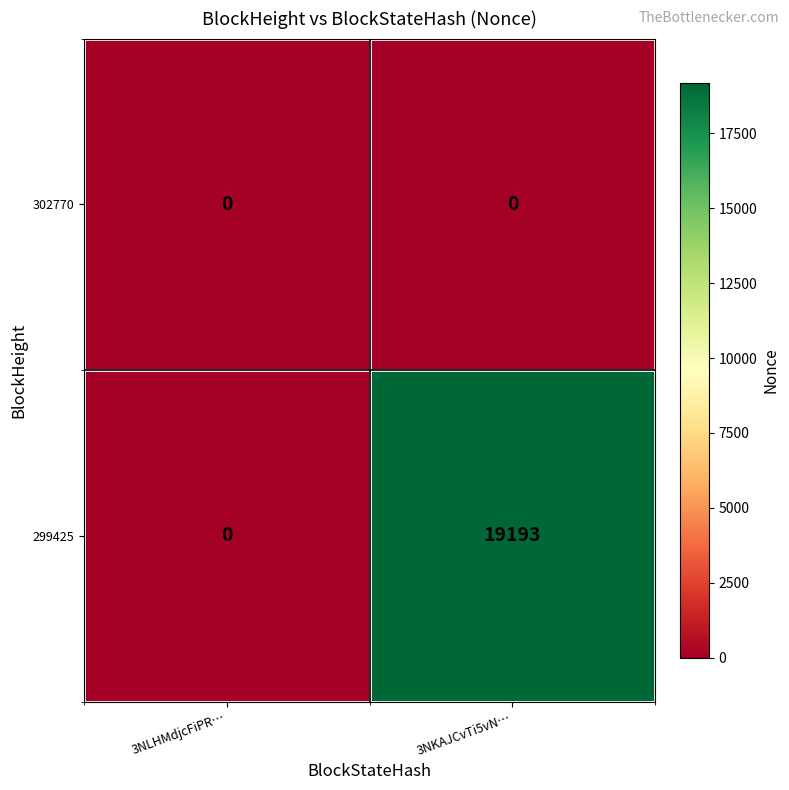

Reading left to right, list all the values displayed in this chart.

302770: 0	0
299425: 0	19193